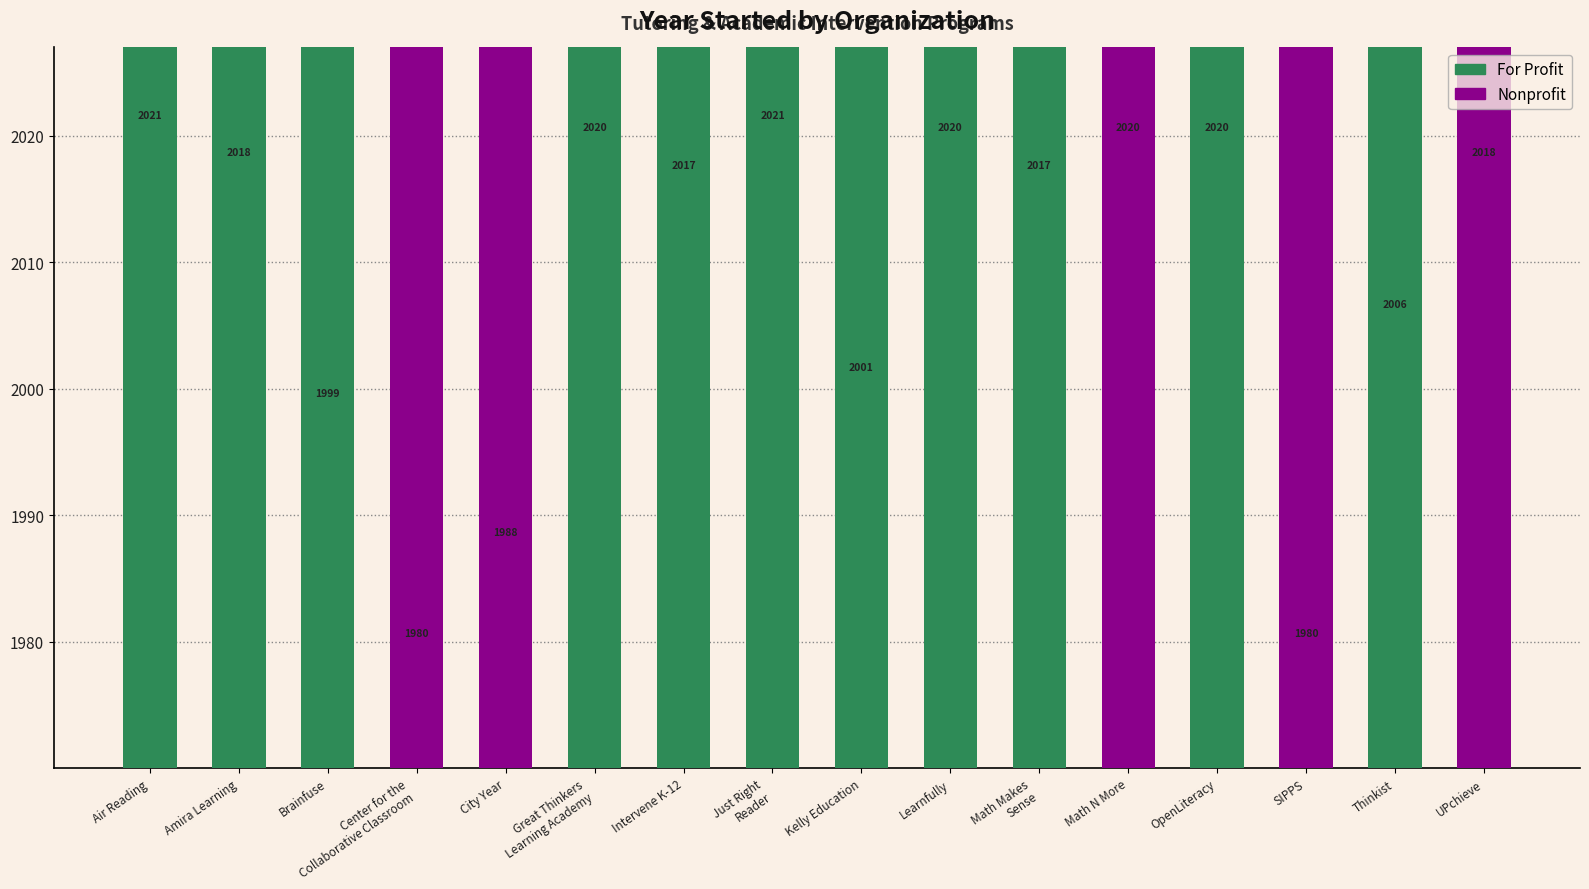

The chart shows a value of 2021 at year_started. True or false?

True